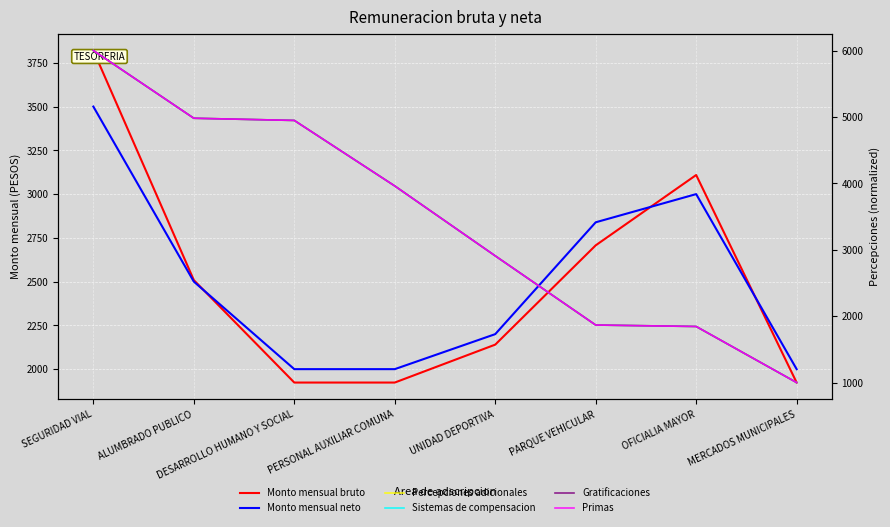

Which has a higher value, DESARROLLO HUMANO Y SOCIAL or PERSONAL AUXILIAR COMUNA?

DESARROLLO HUMANO Y SOCIAL